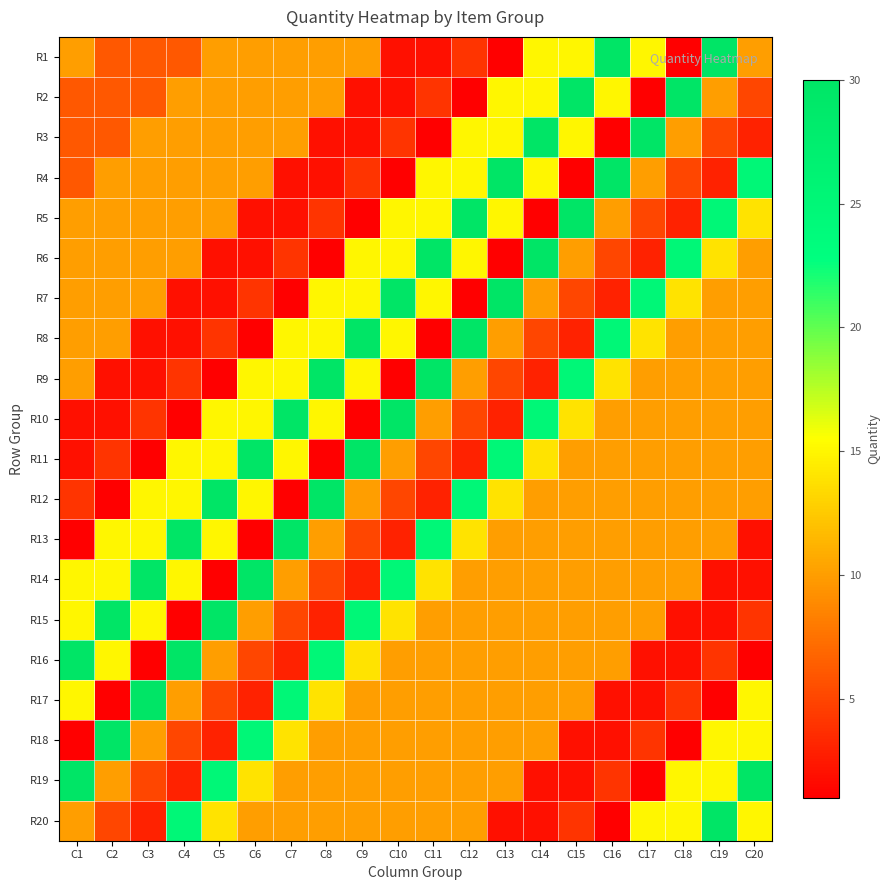

At how many categories does at least one series exceed 5?

20